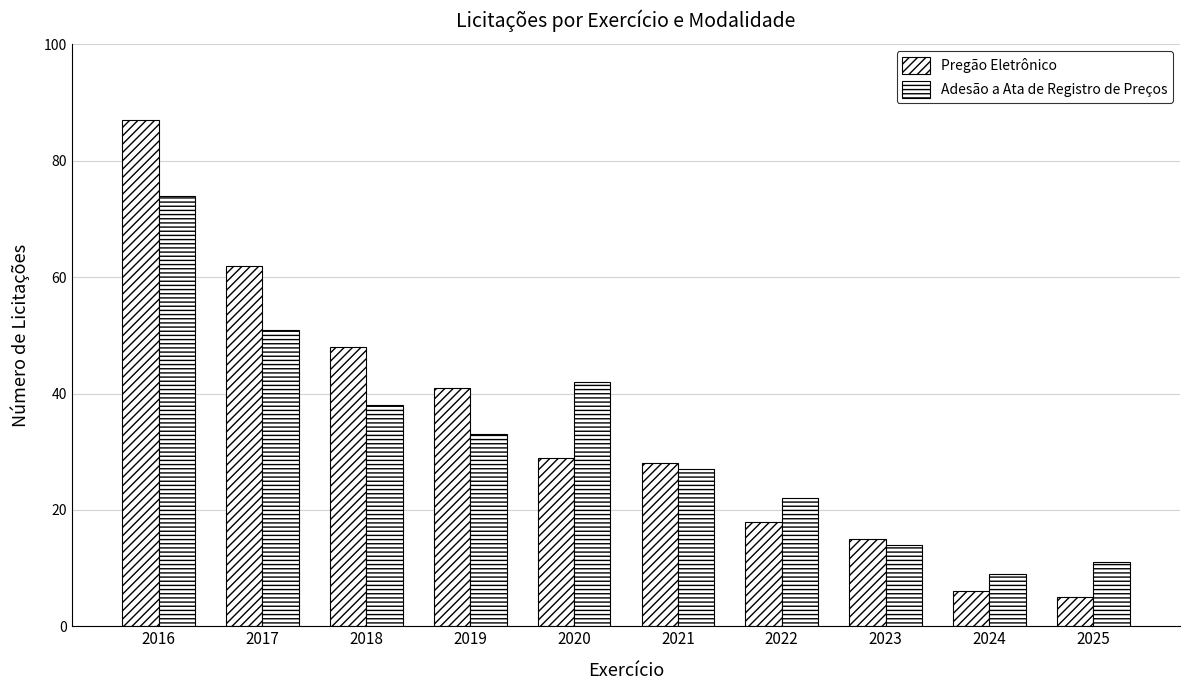

Where does the Adesão a Ata de Registro de Preços series first go above 33?

2016